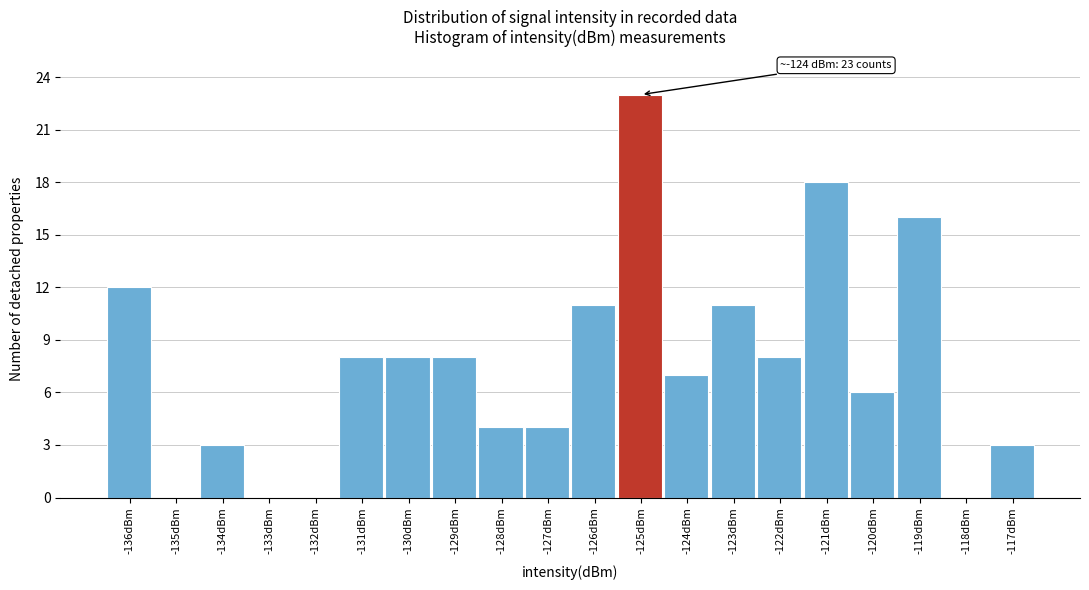

Reading right to left, transcribe all the data shown in this chart.

-117dBm=3	-118dBm=0	-119dBm=16	-120dBm=6	-121dBm=18	-122dBm=8	-123dBm=11	-124dBm=7	-125dBm=23	-126dBm=11	-127dBm=4	-128dBm=4	-129dBm=8	-130dBm=8	-131dBm=8	-132dBm=0	-133dBm=0	-134dBm=3	-135dBm=0	-136dBm=12